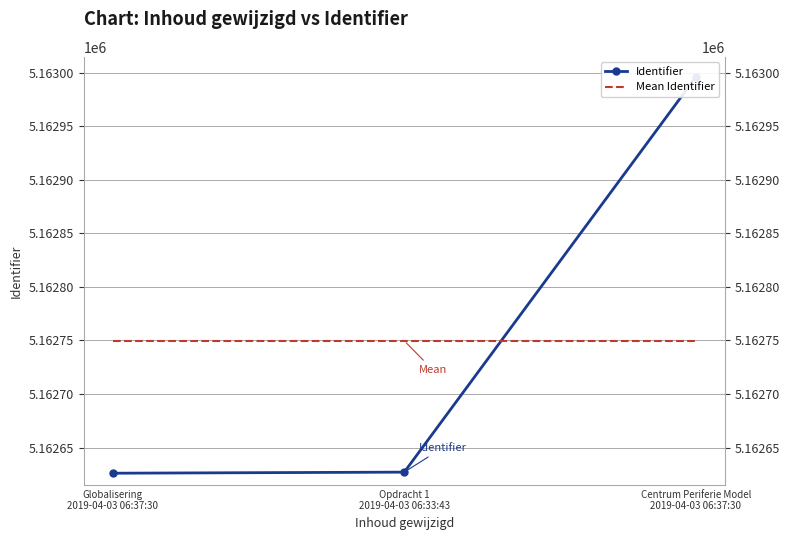

Is it true that Mean Identifier equals 1438150.3 at Opdracht 1
2019-04-03 06:33:43?

False